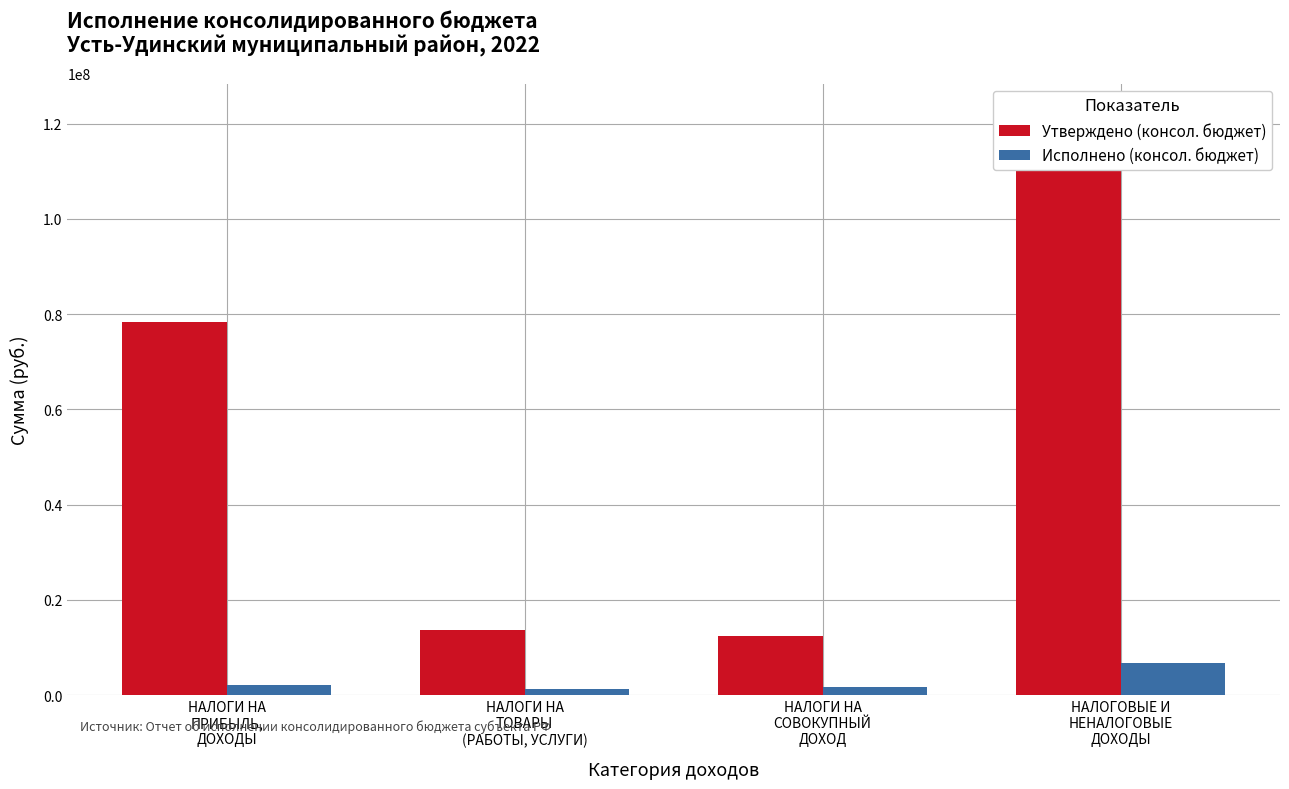

The value of Исполнено (консол. бюджет) at НАЛОГИ НА
СОВОКУПНЫЙ
ДОХОД is 1761449.1. True or false?

True